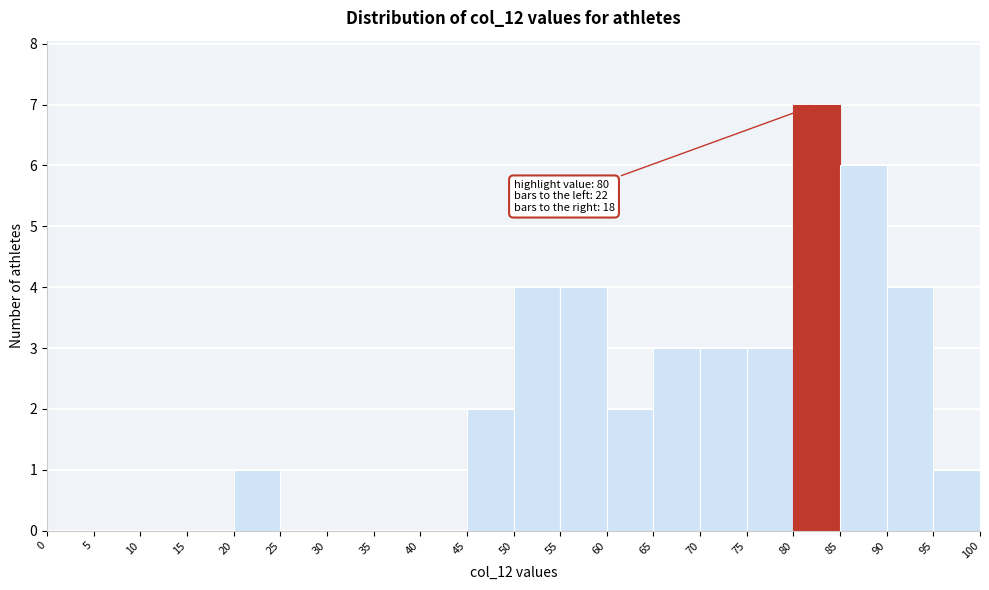

Which range on the x-axis has the tallest bar?

80 to 85